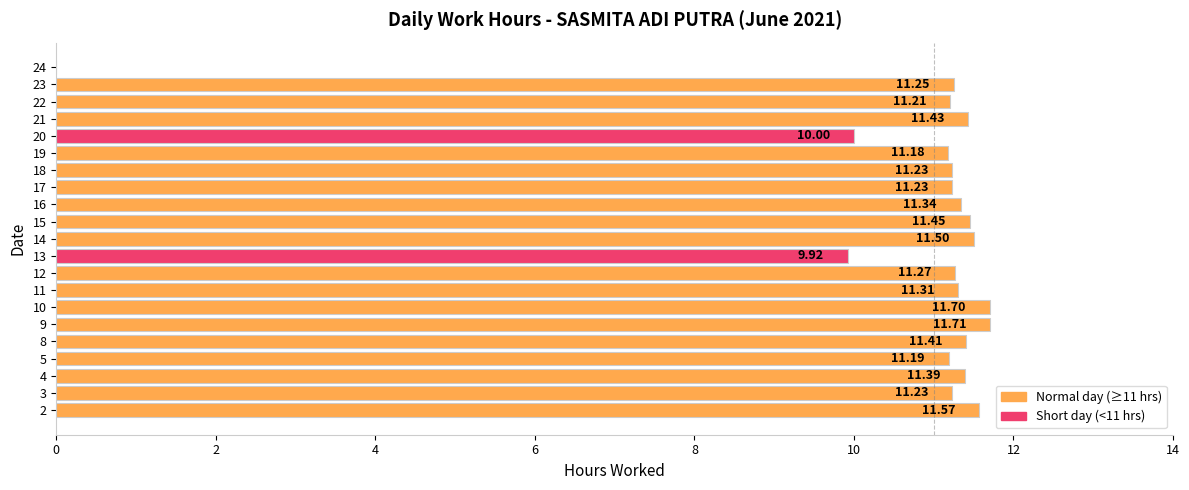

Does the chart contain stacked bars?

No